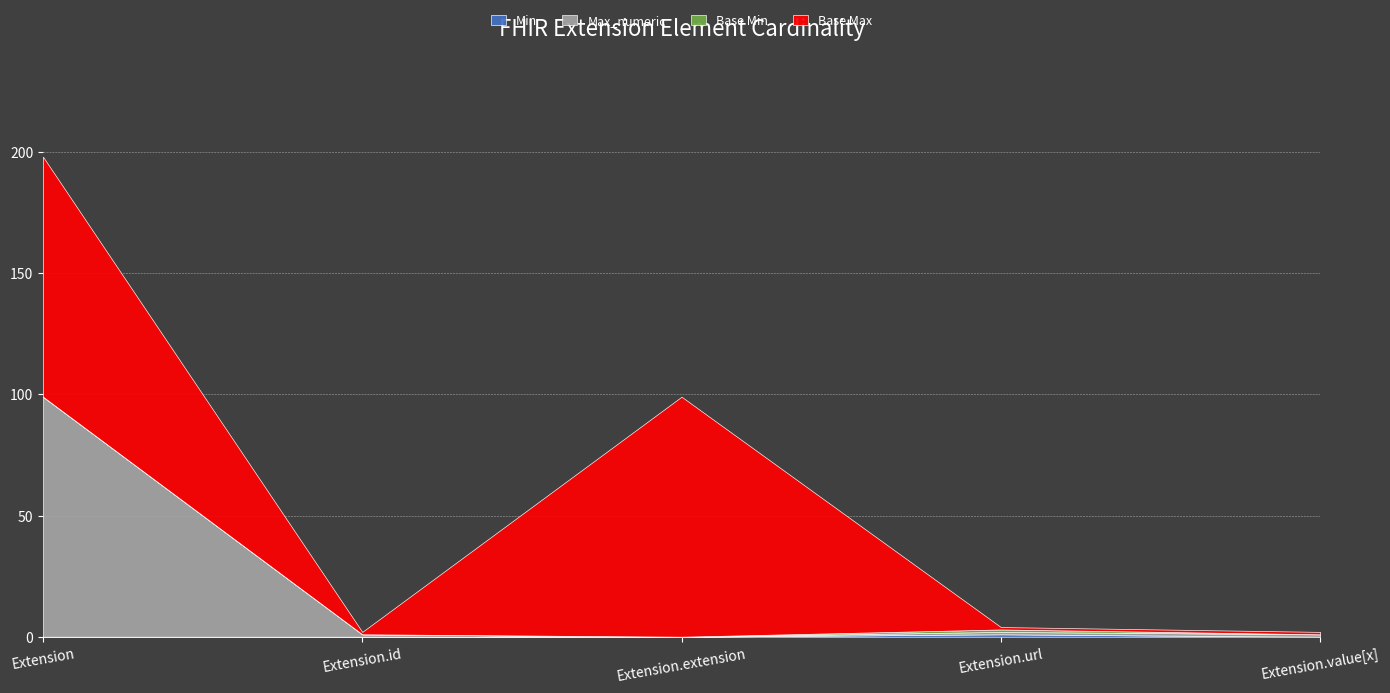

What is the maximum value shown in the chart?

99